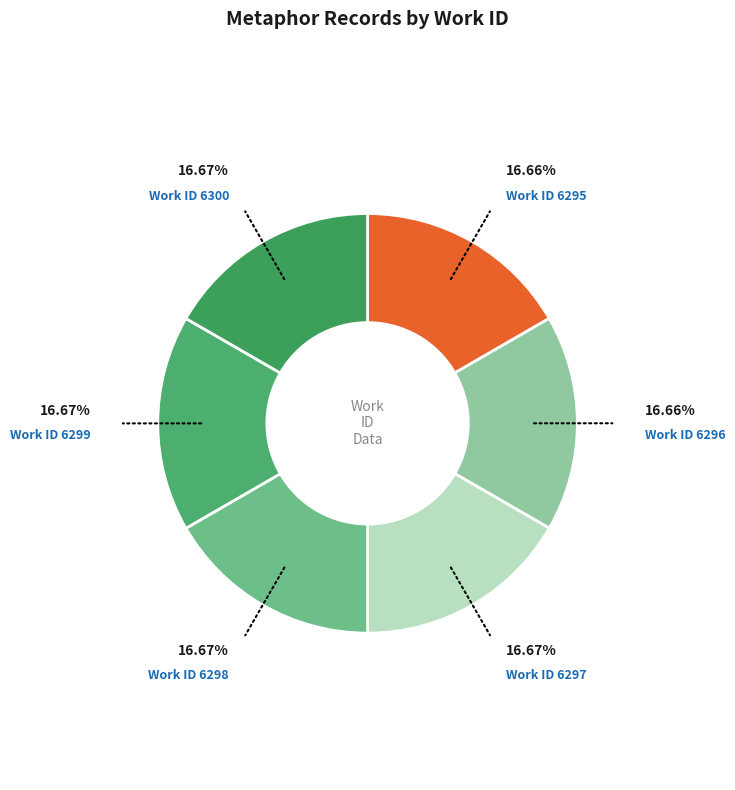

How many segments does this pie chart have?

6